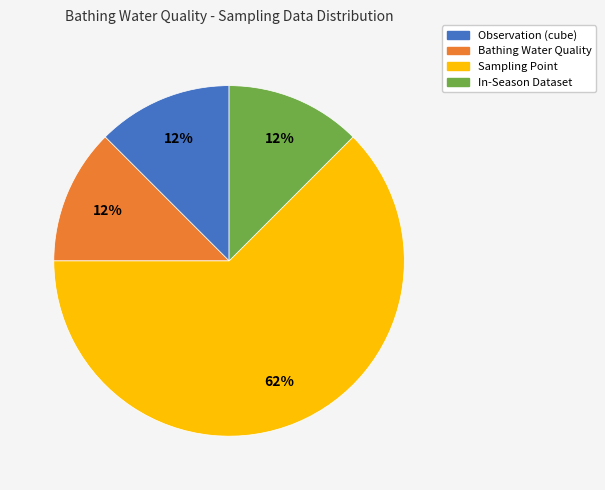

How many slices are in this pie chart?

4